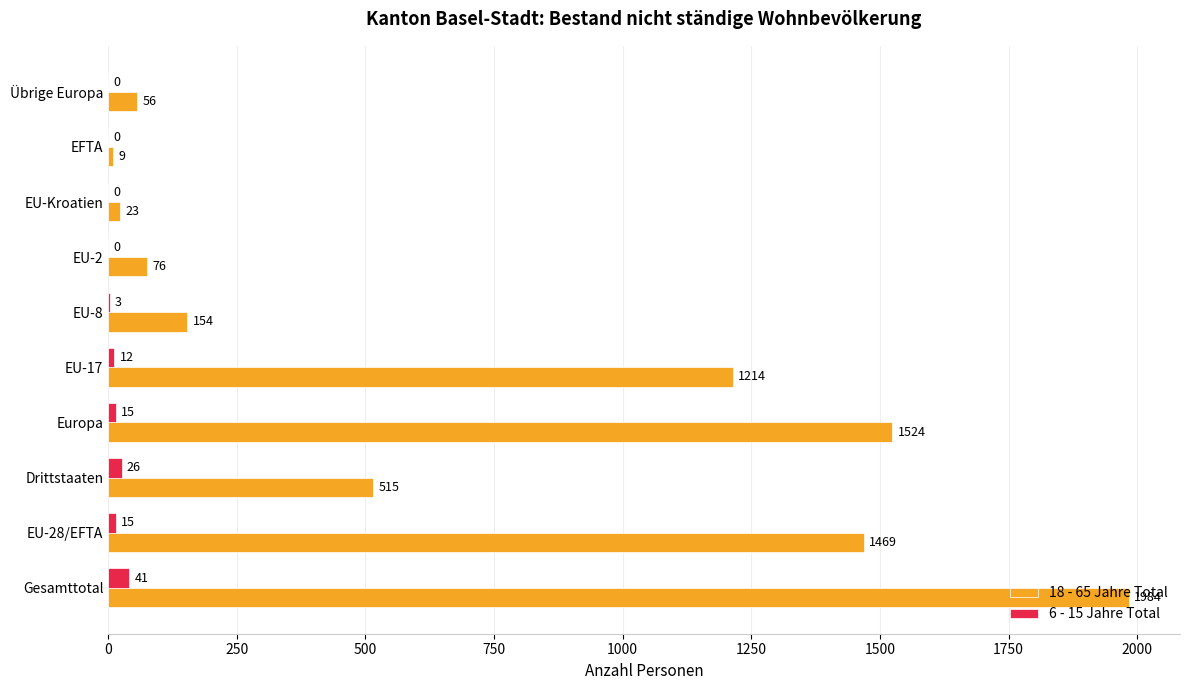

At which label is 18 - 65 Jahre Total closest to 996?

EU-17